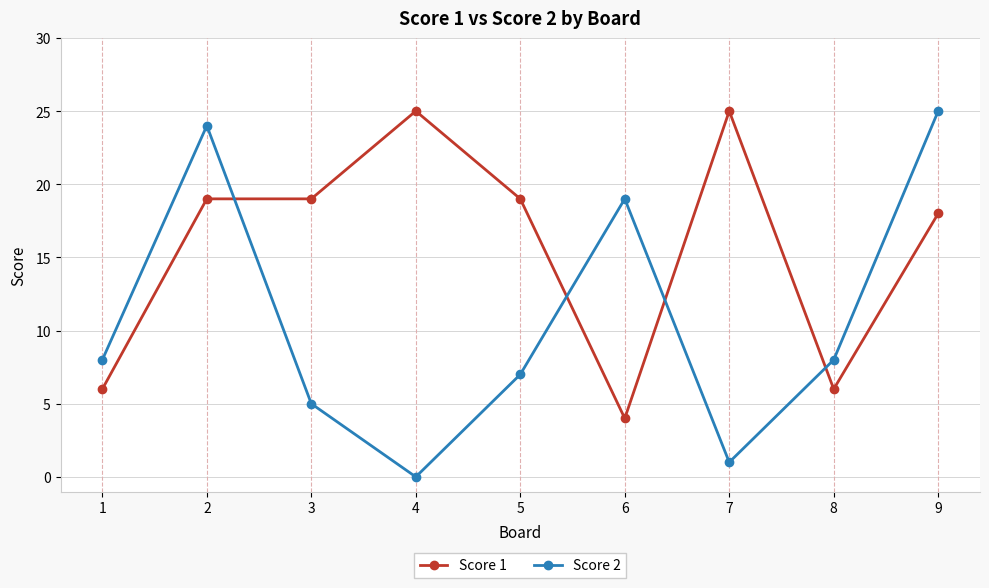

True or false: Score 1 has more than 1 interior local peaks.

True